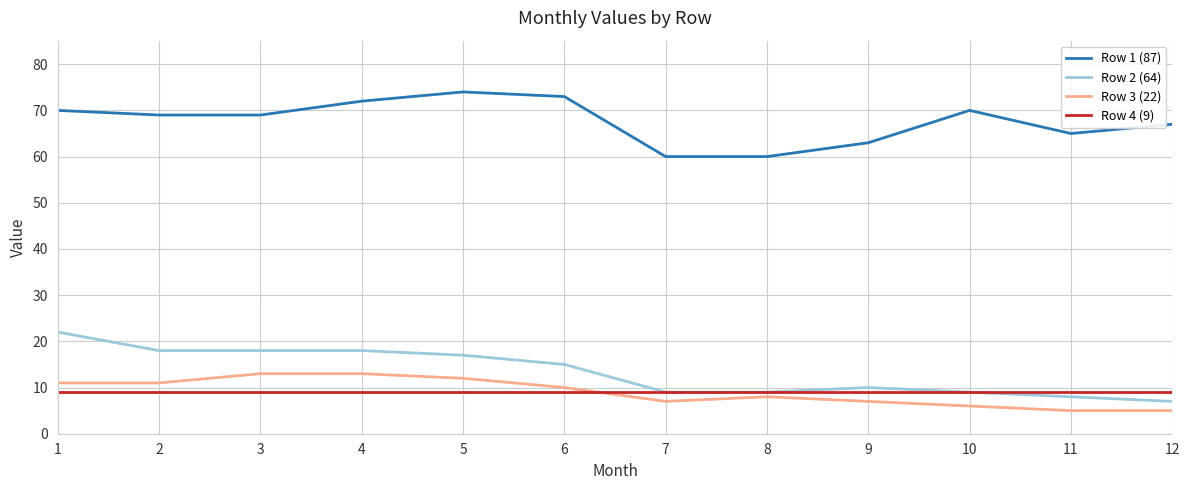

What is the spread (max minus min) of values at 1?

61